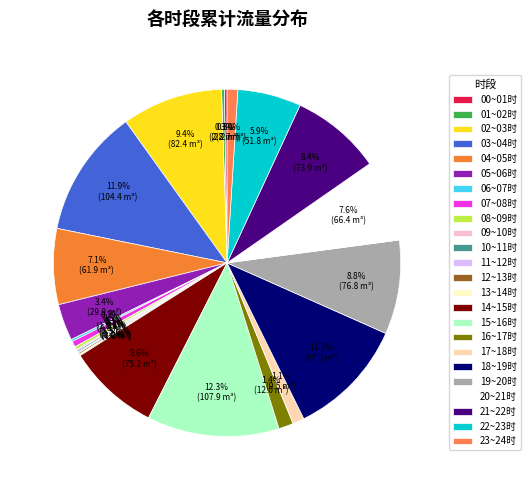

What is the change in value from 04~05时 to 19~20时?

+14.9